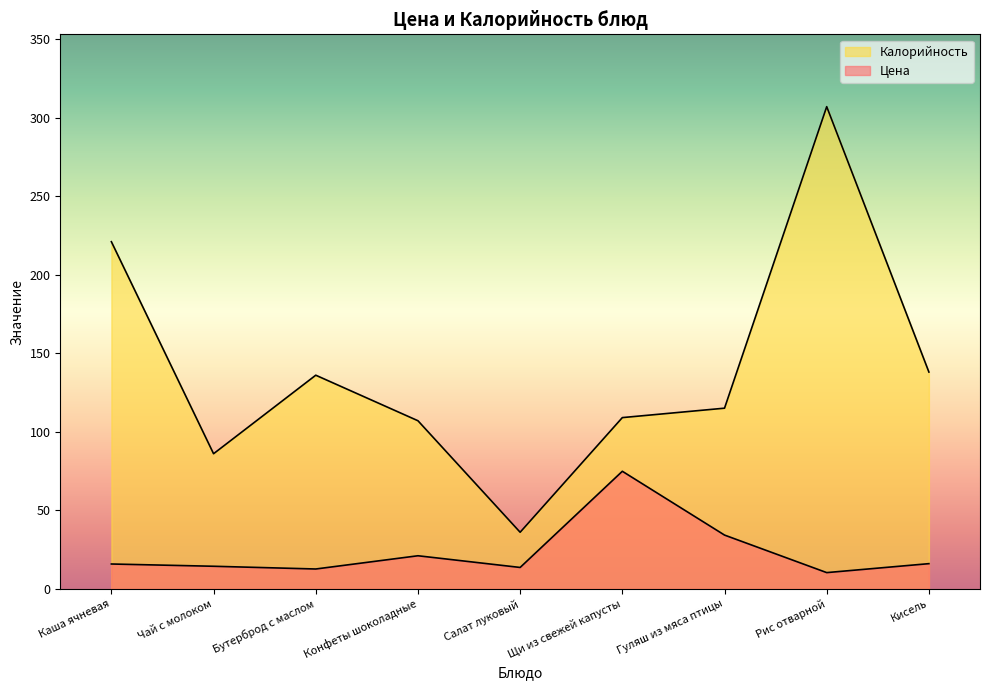

What is the average value of the Цена series?

23.6